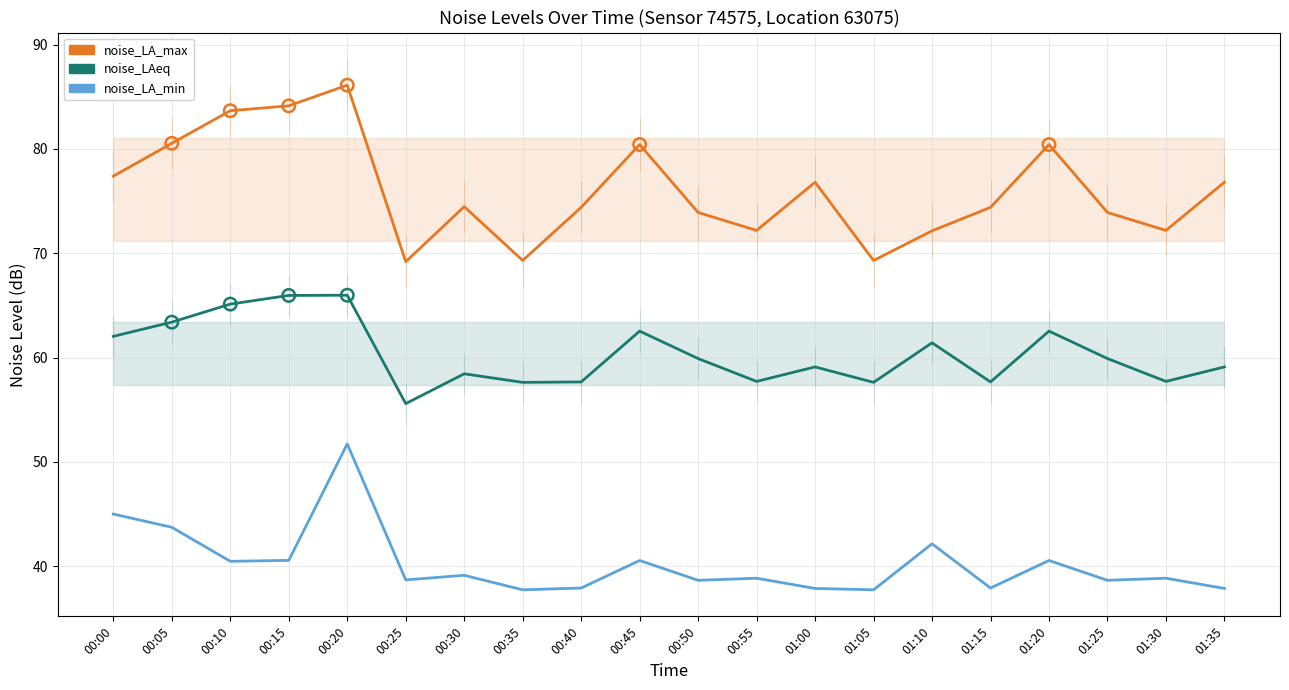

Which series has the largest total across all categories?

noise_LA_max